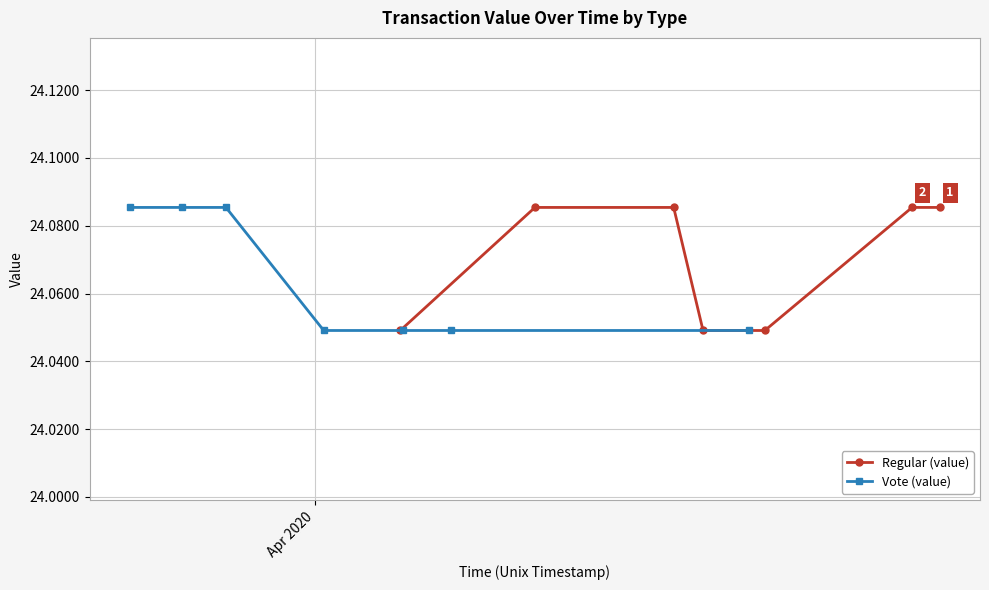

How many Regular (value) values are between 24 and 25?

7